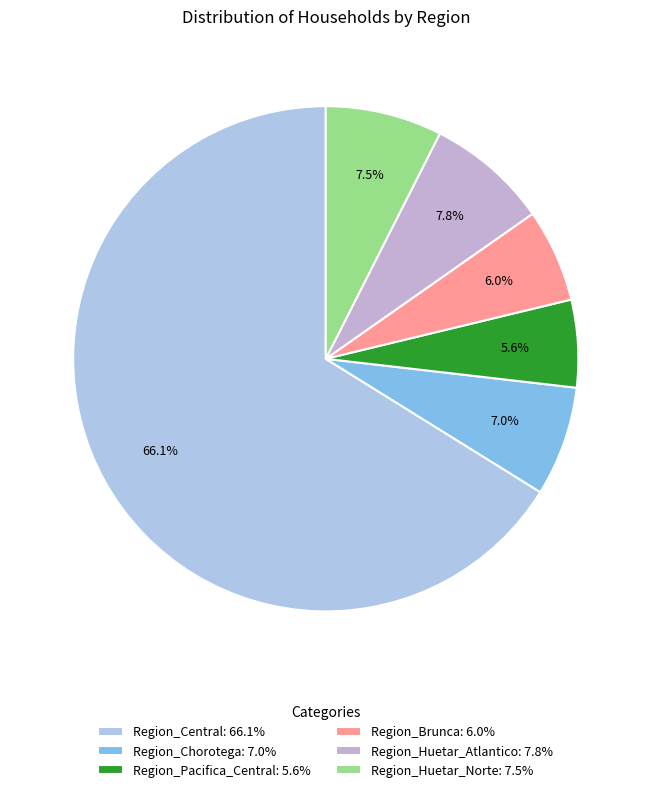

How many slices are in this pie chart?

6